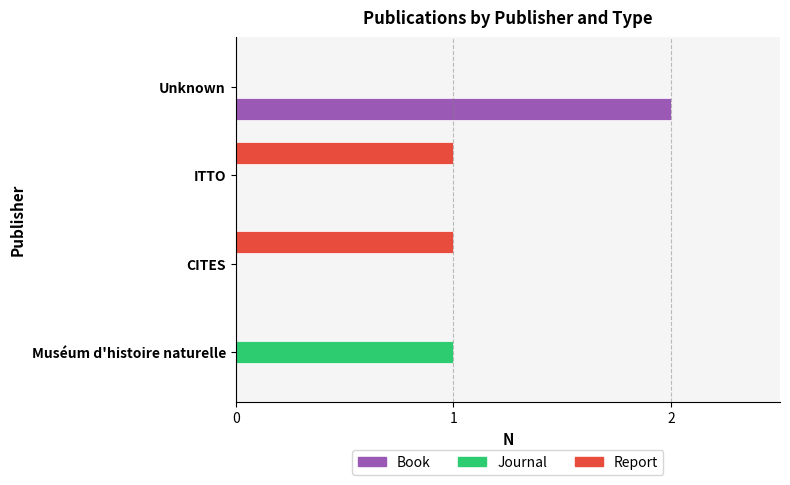

True or false: Report has a value of 1 at CITES.

True